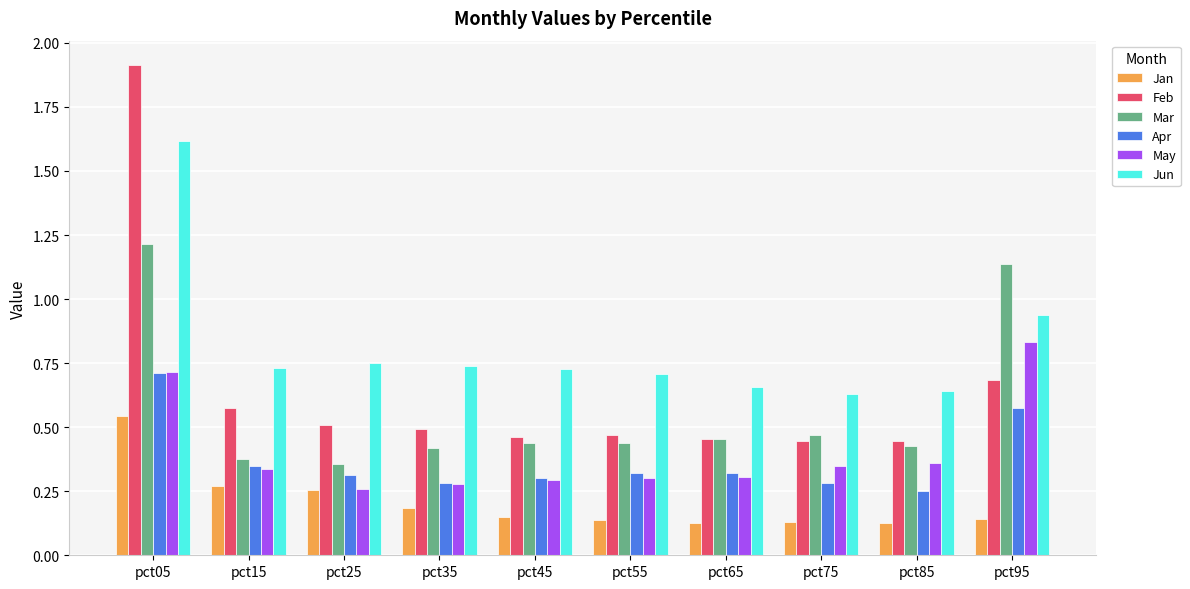

How many categories are shown in the chart?

10